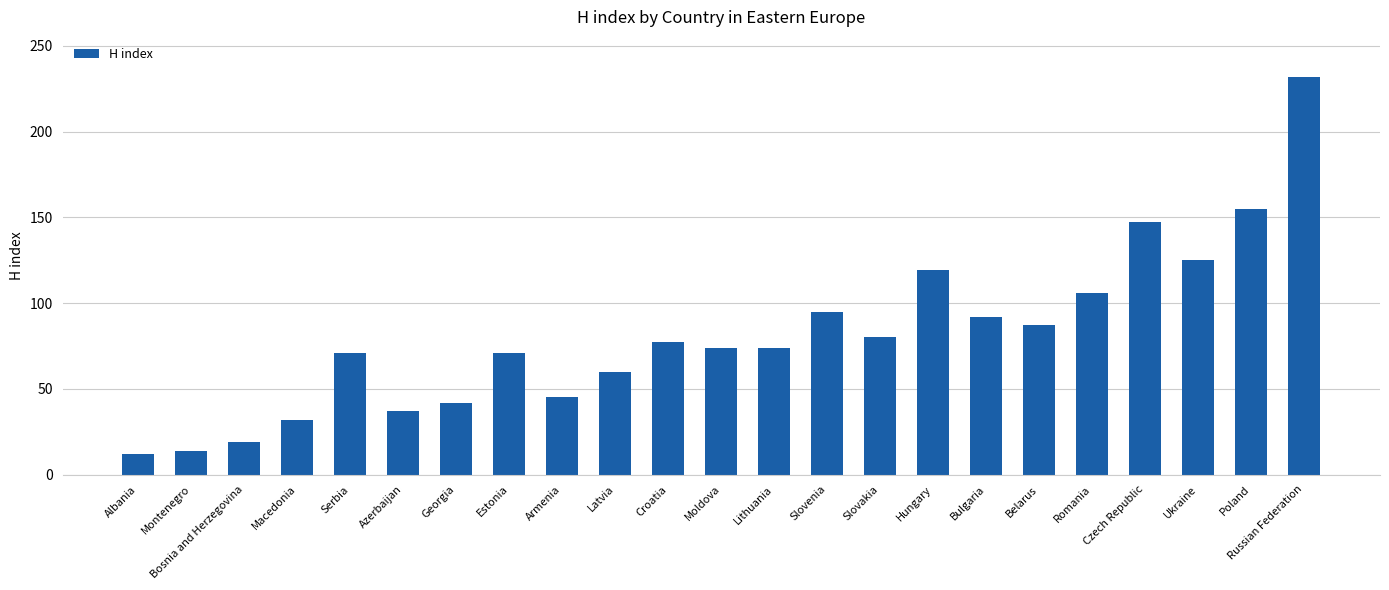

Between Slovenia and Russian Federation, which is larger?

Russian Federation